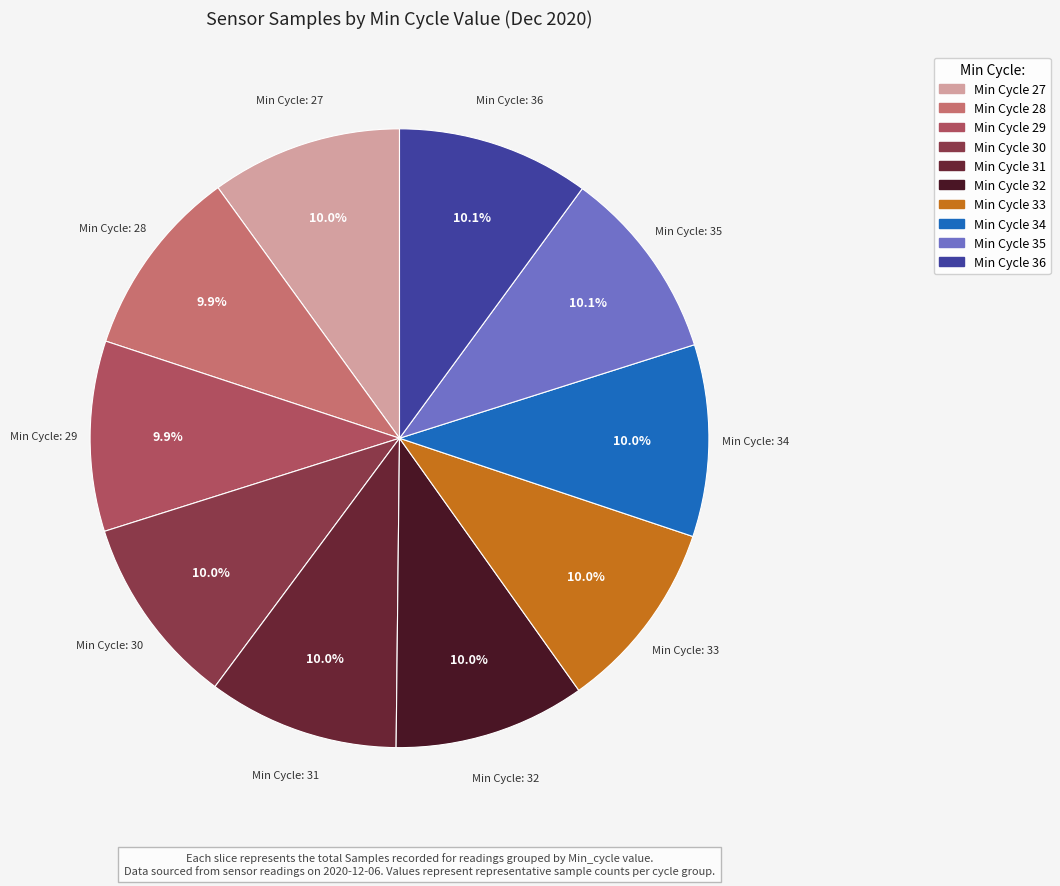

Is there any slice that represents more than half of the pie?

No